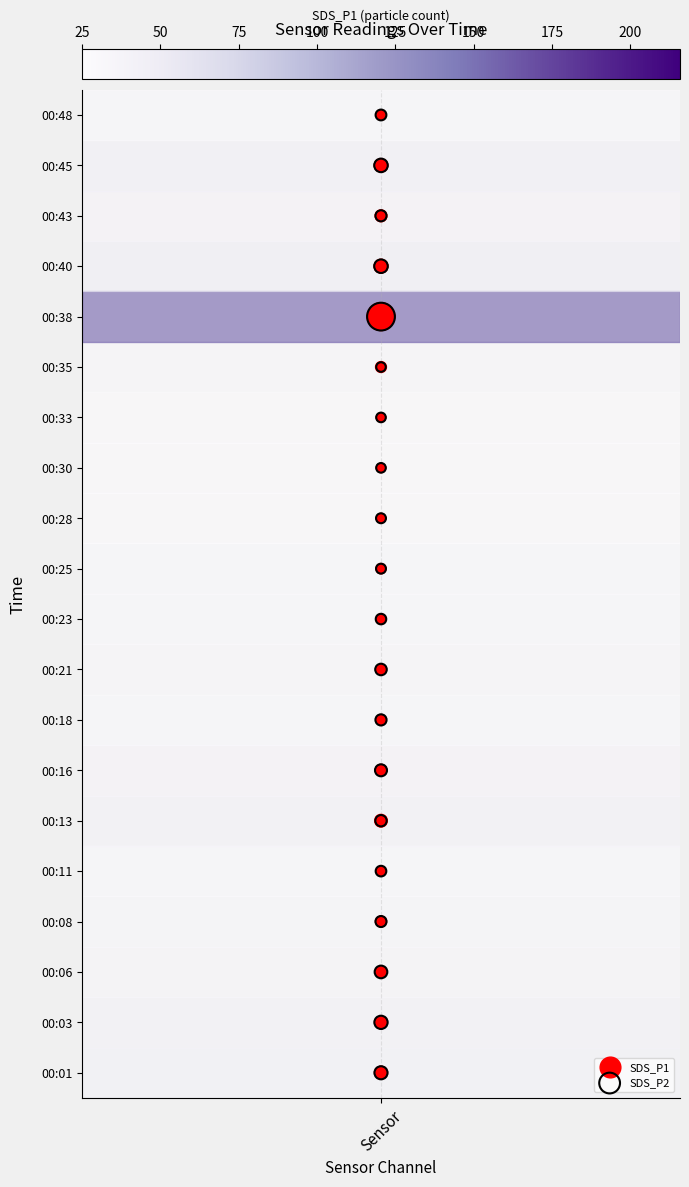

What are all the series names shown in the legend?

SDS_P1, SDS_P2